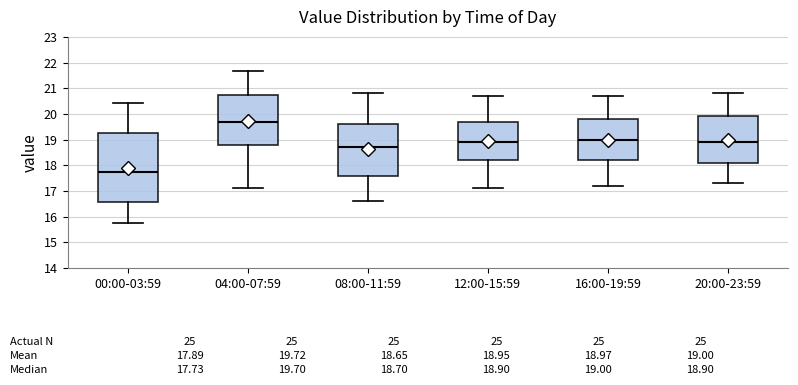

Which box's median line is the highest?

04:00-07:59